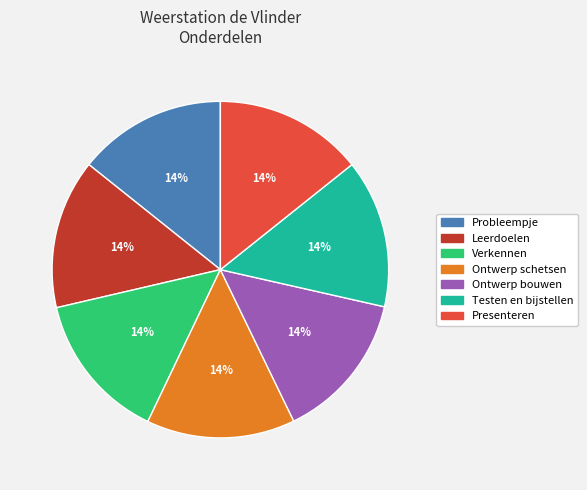

Count the number of slices in the pie.

7